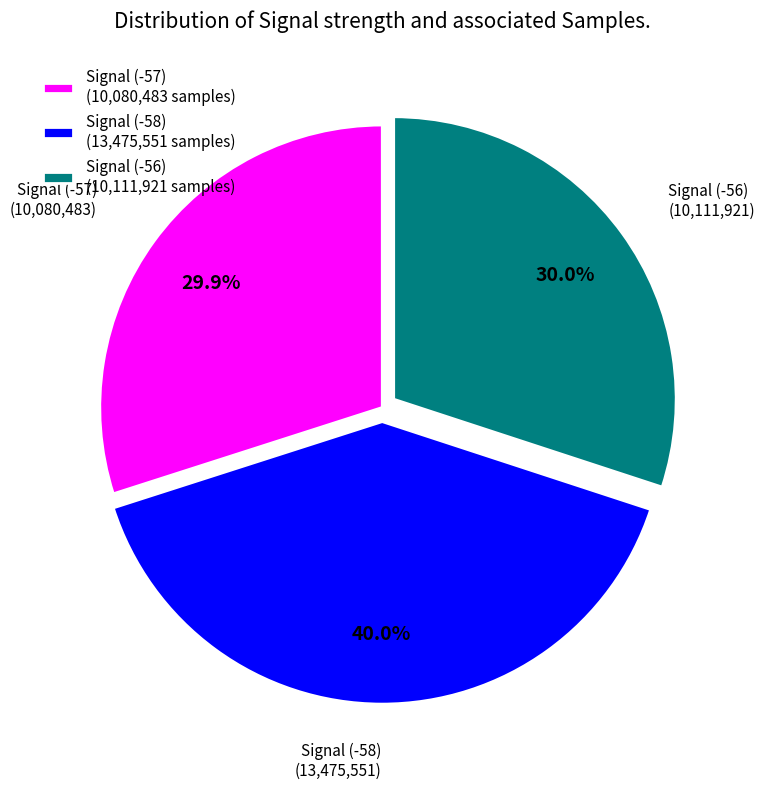

Count the number of slices in the pie.

3